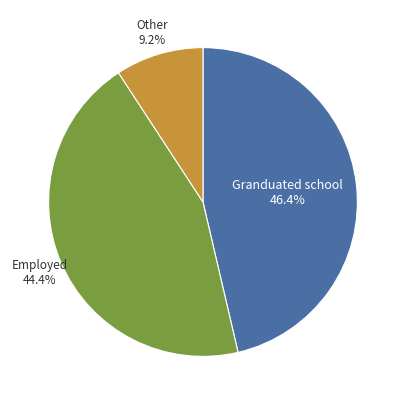

What portion of the pie excludes Granduated school?

53.6%